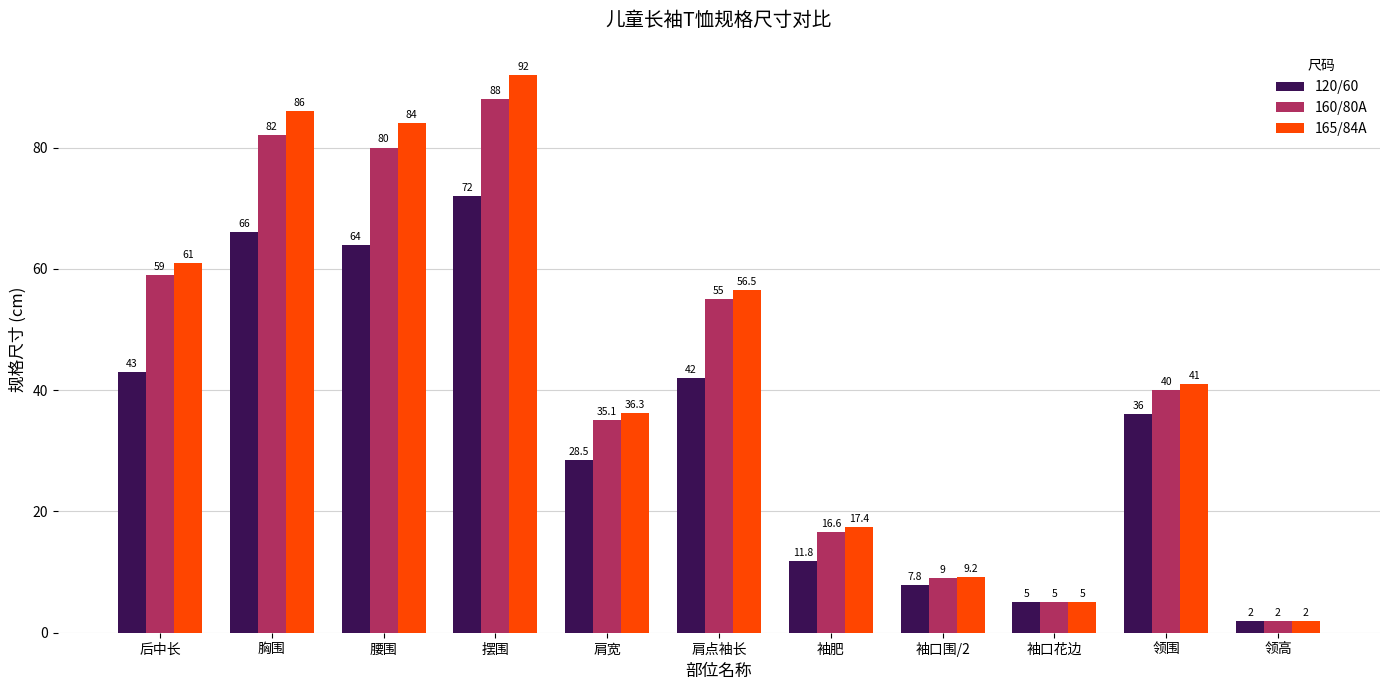

Is it true that 165/84A equals 23.6 at 袖肥?

False